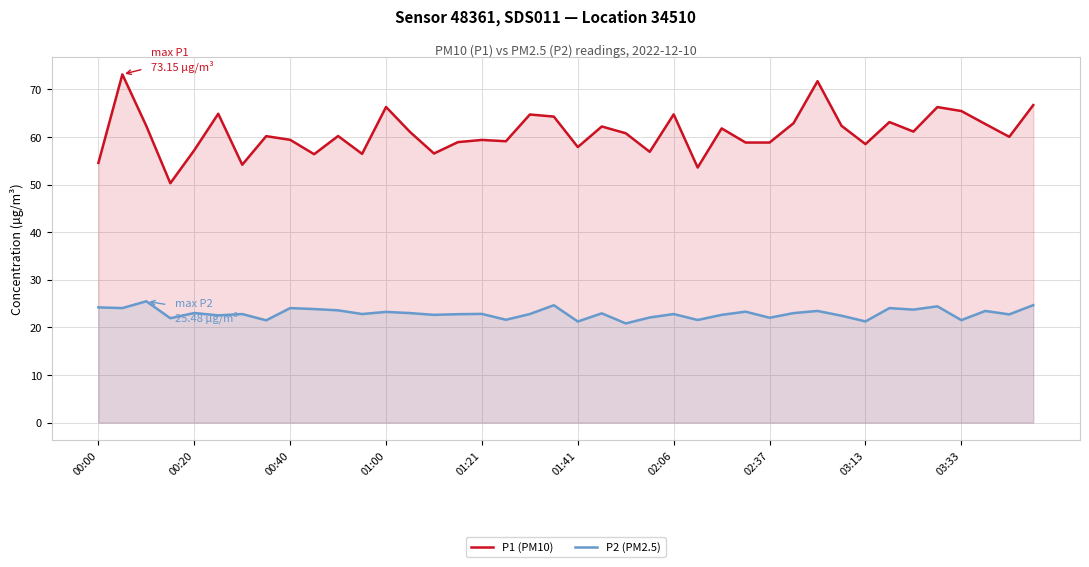

True or false: P2 (PM2.5) and P1 (PM10) intersect in this chart.

False